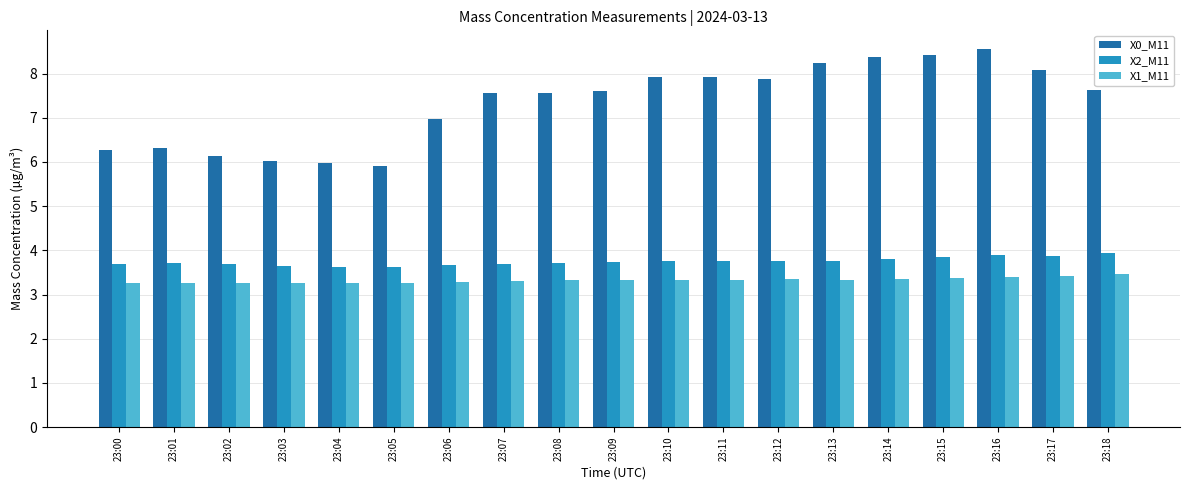

What is the approximate value of X2_M11 at 23:01?

3.7